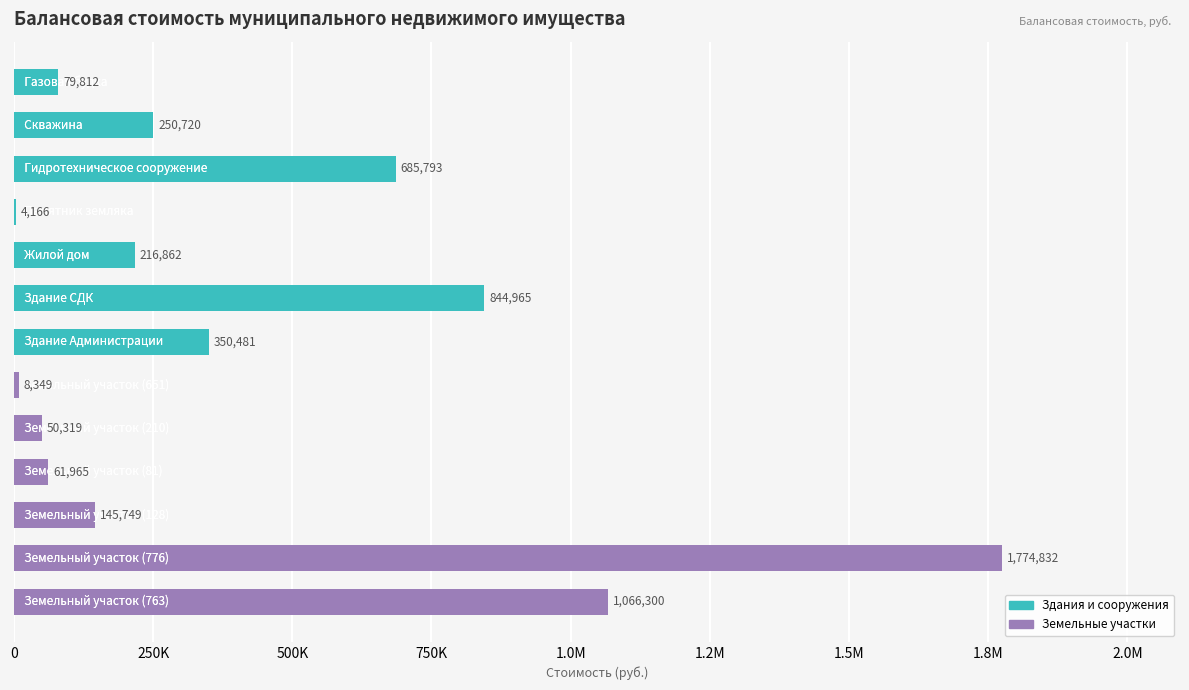

At which category does the chart reach its peak across all series?

11